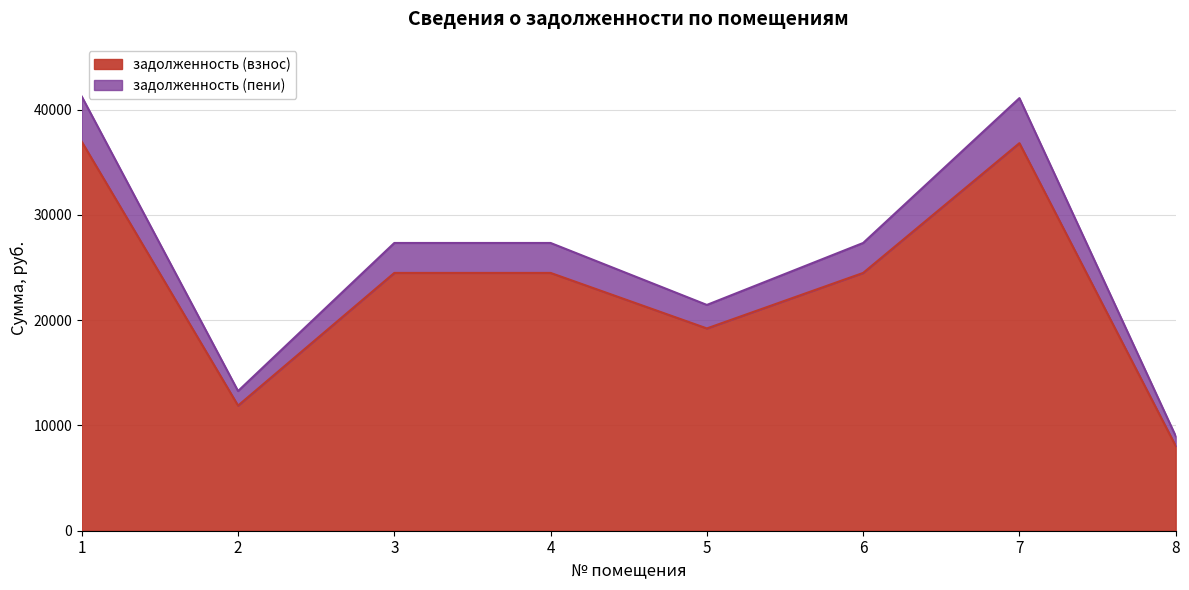

How many interior local peaks does the задолженность (пени) series have?

1